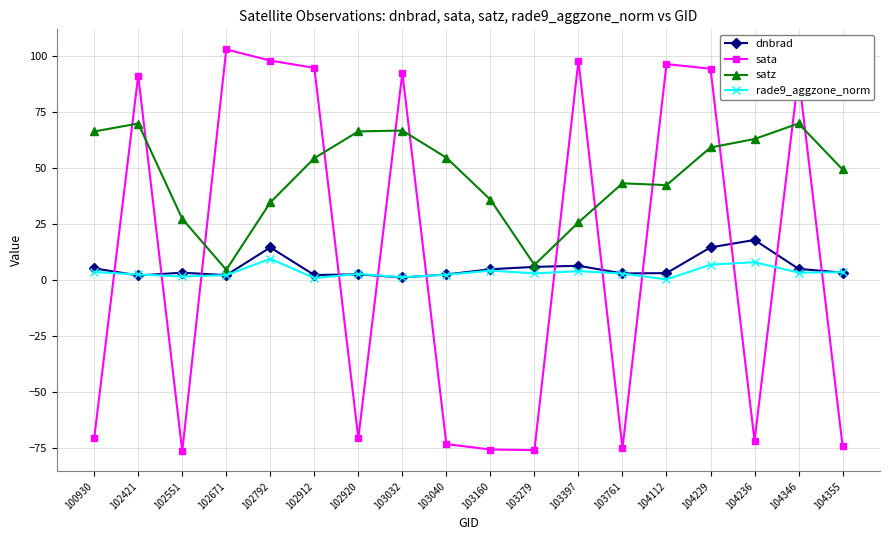

Which series ends up on top after the final intersection of rade9_aggzone_norm and sata?

rade9_aggzone_norm